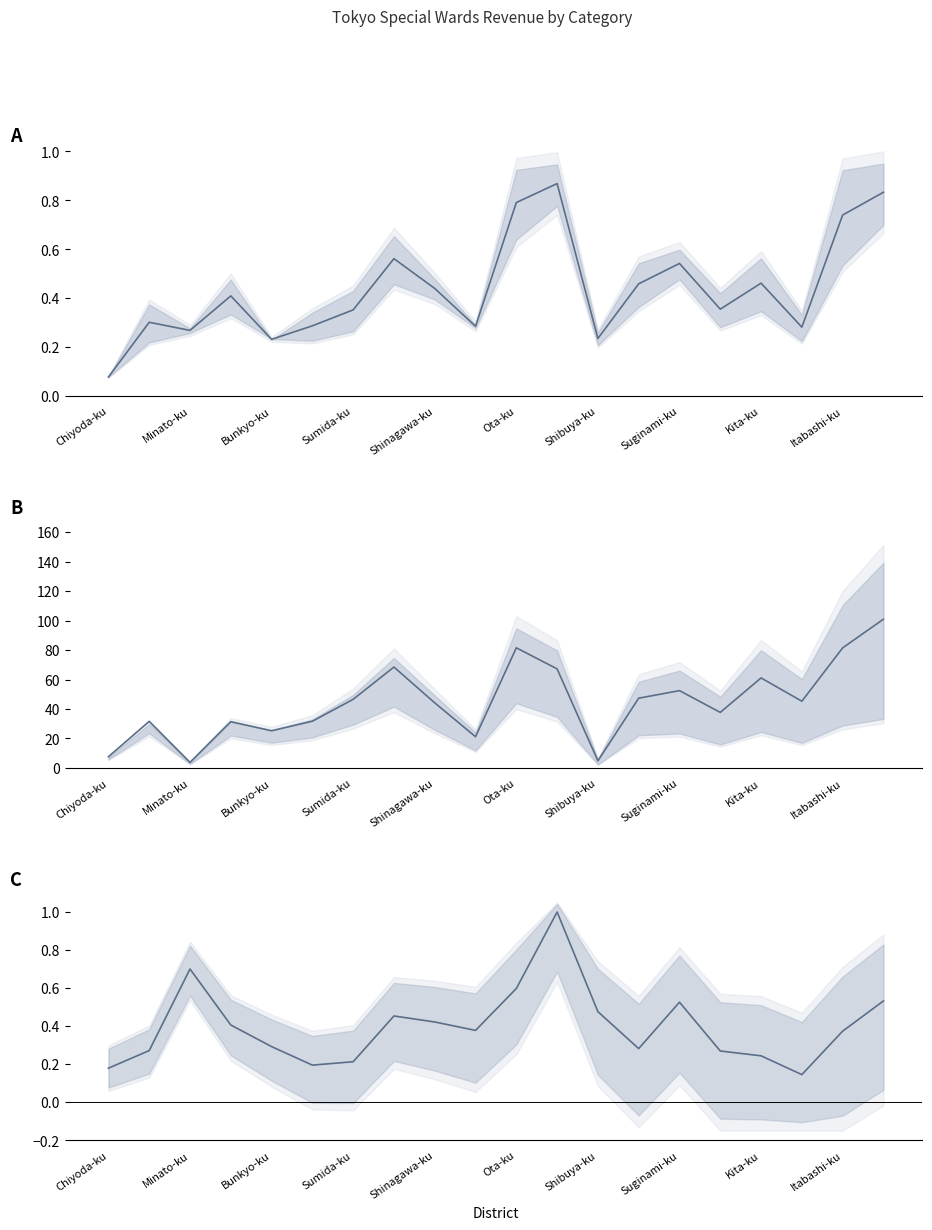

Which has a higher value, Shibuya-ku or Ota-ku?

Ota-ku